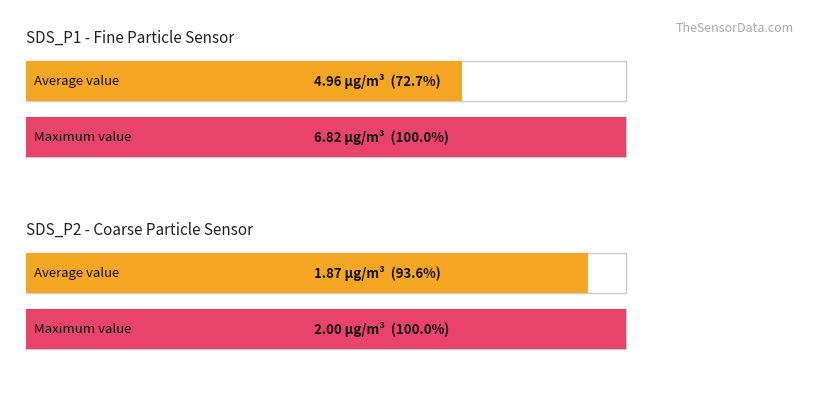

What are all the series names shown in the legend?

SDS_P1, SDS_P2